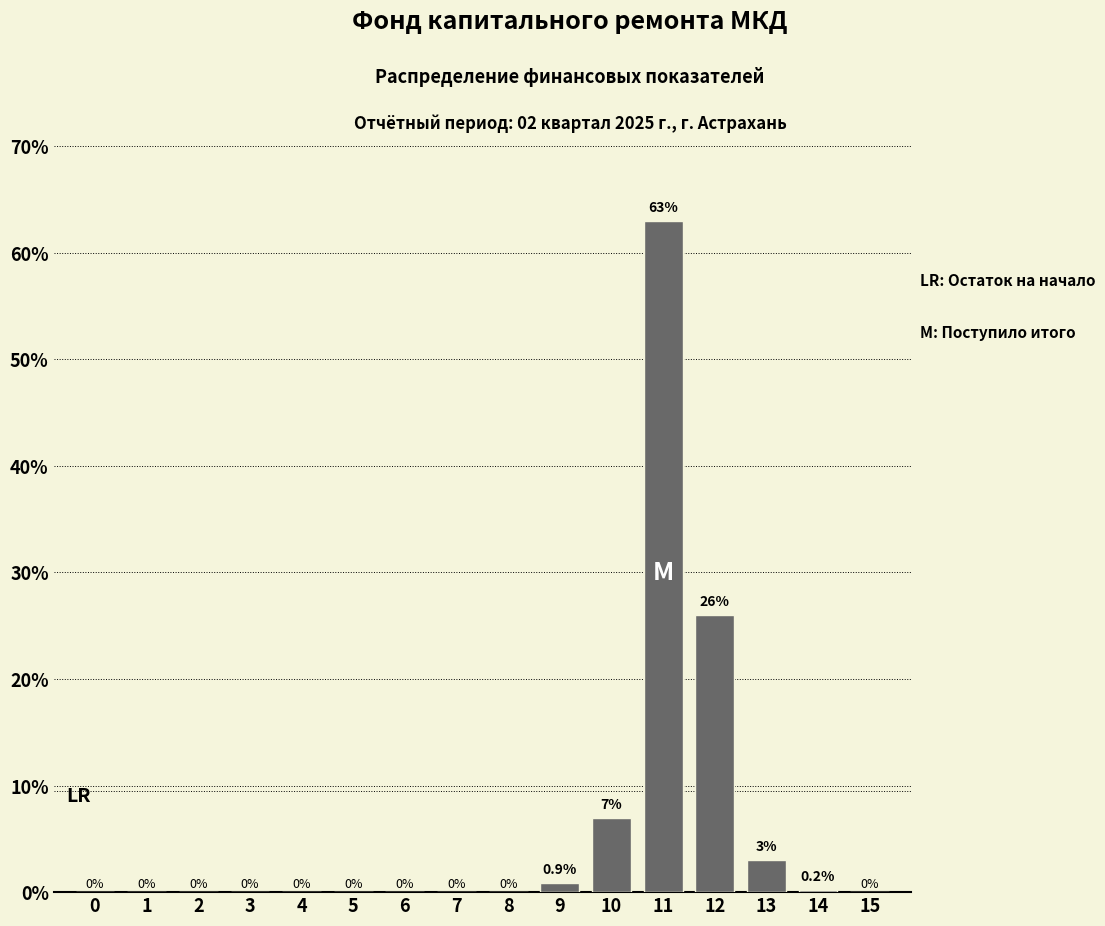

Reading left to right, transcribe all the data shown in this chart.

0=0.0	1=0.0	2=0.0	3=0.0	4=0.0	5=0.0	6=0.0	7=0.0	8=0.0	9=0.9	10=7.0	11=63.0	12=26.0	13=3.0	14=0.2	15=0.0